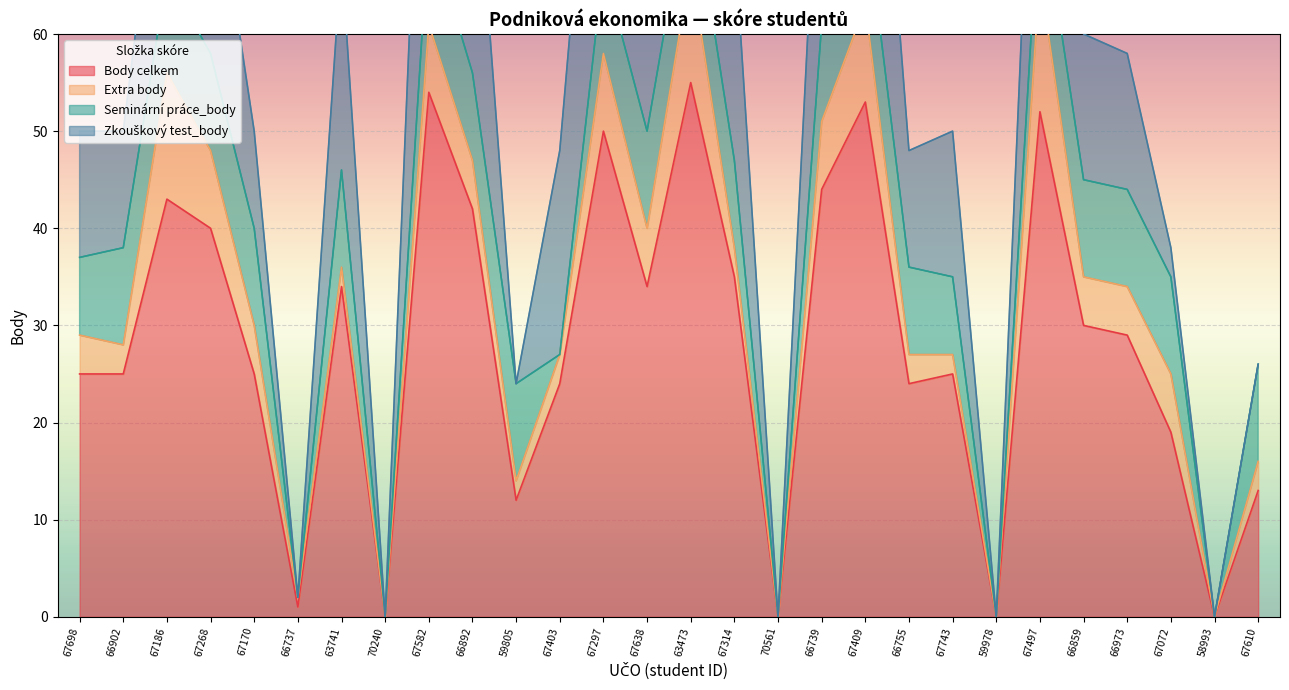

How many positive values does the Seminární práce_body series have?

22